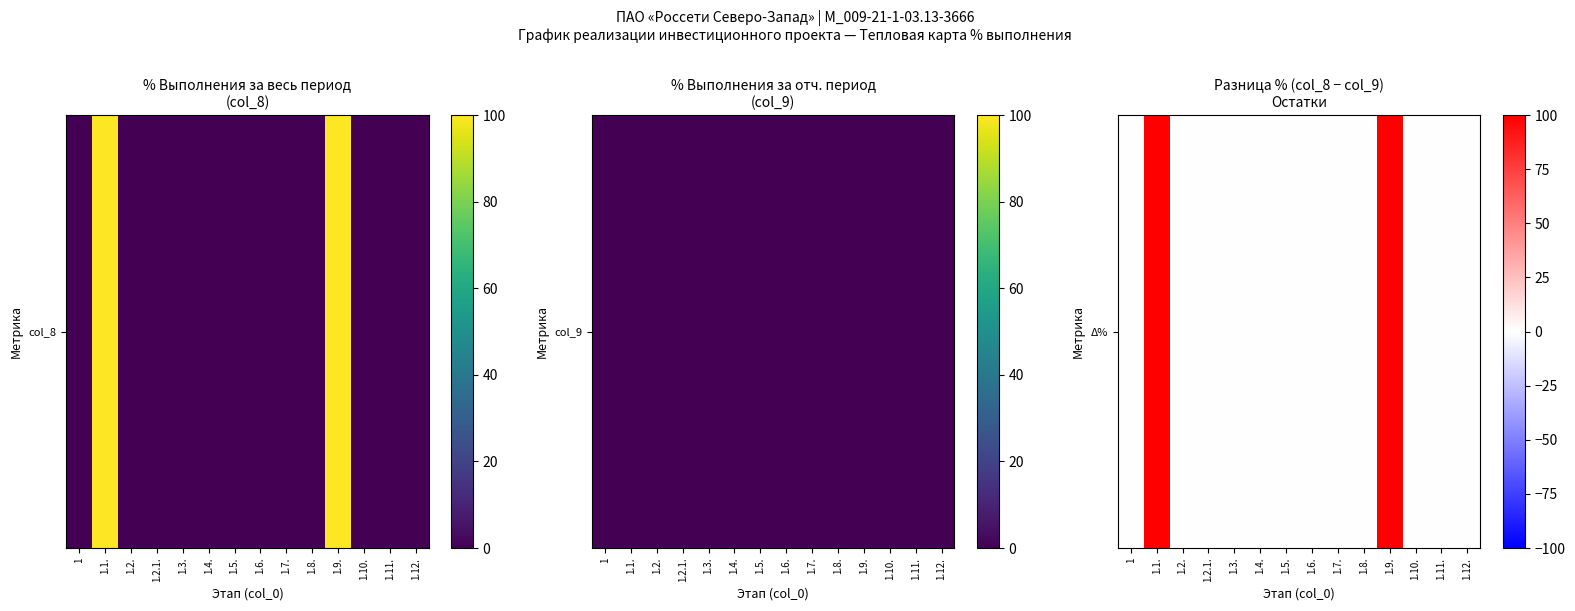

How many series are shown in this chart?

1